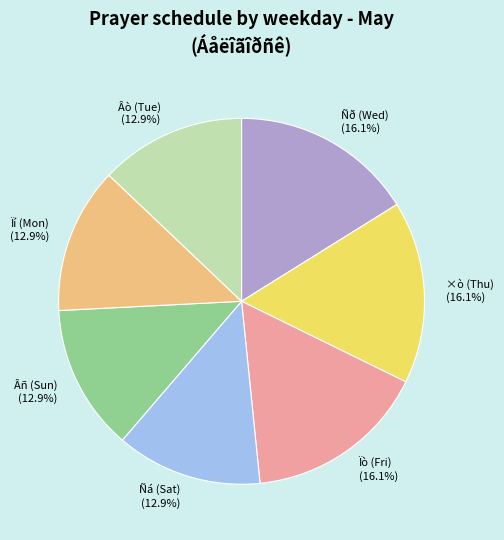

Does any single category account for the majority?

No